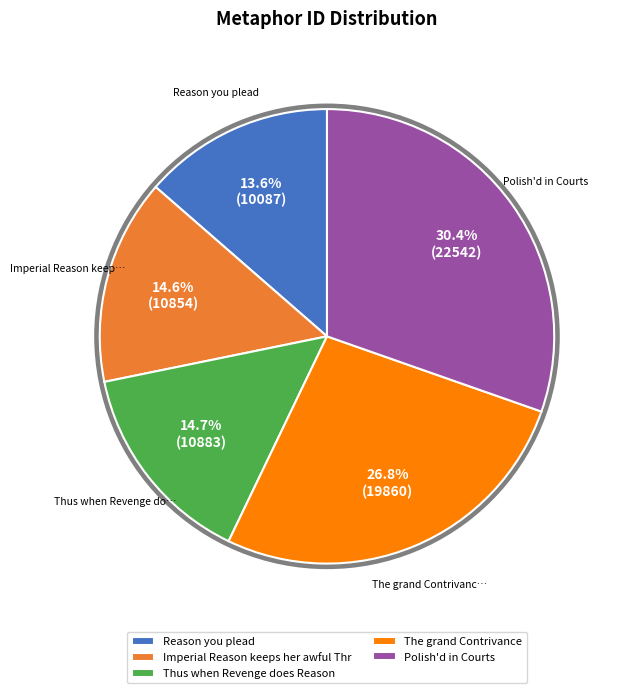

Between Thus when Revenge does Reason and The grand Contrivance, which is larger?

The grand Contrivance